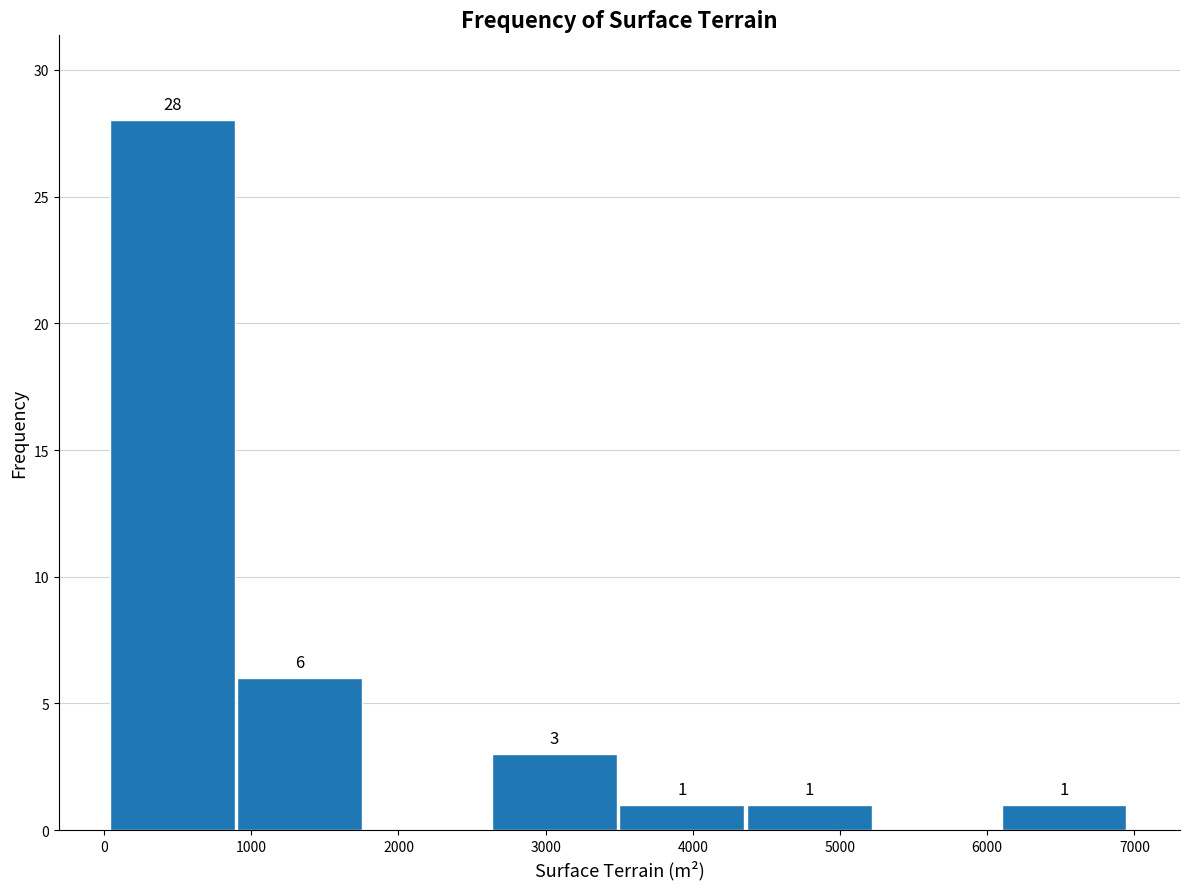

Which range on the x-axis has the tallest bar?

0 to 900